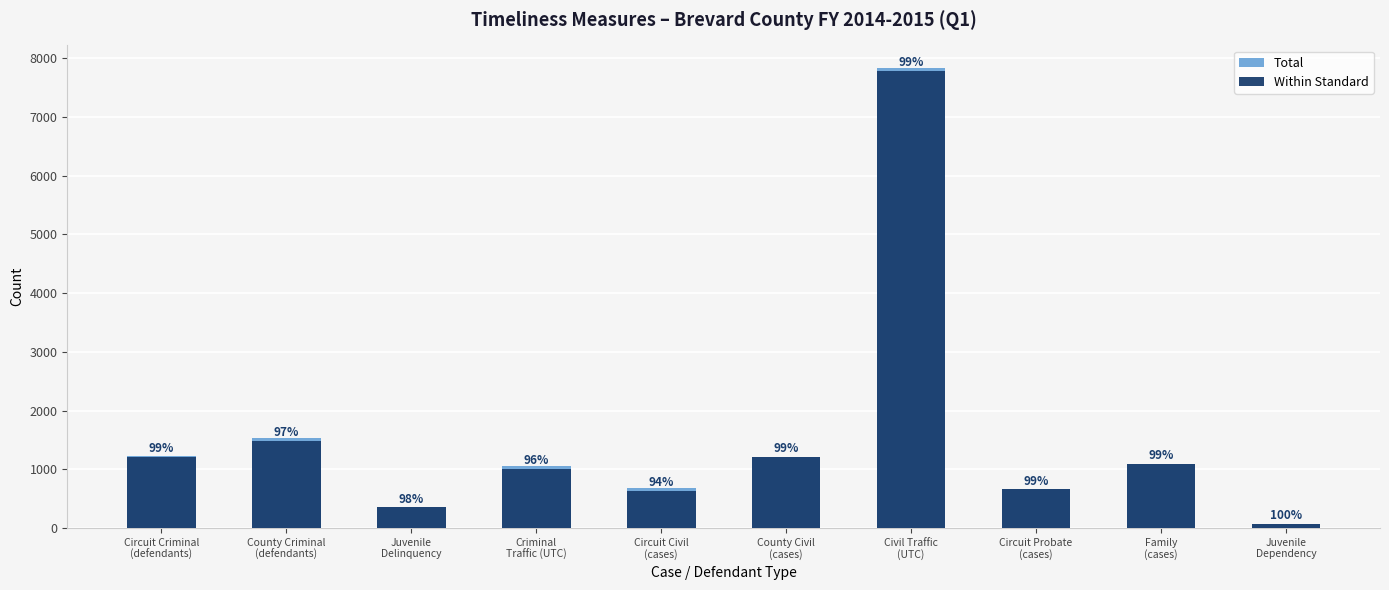

Is it true that Total equals 1526 at County Criminal
(defendants)?

True